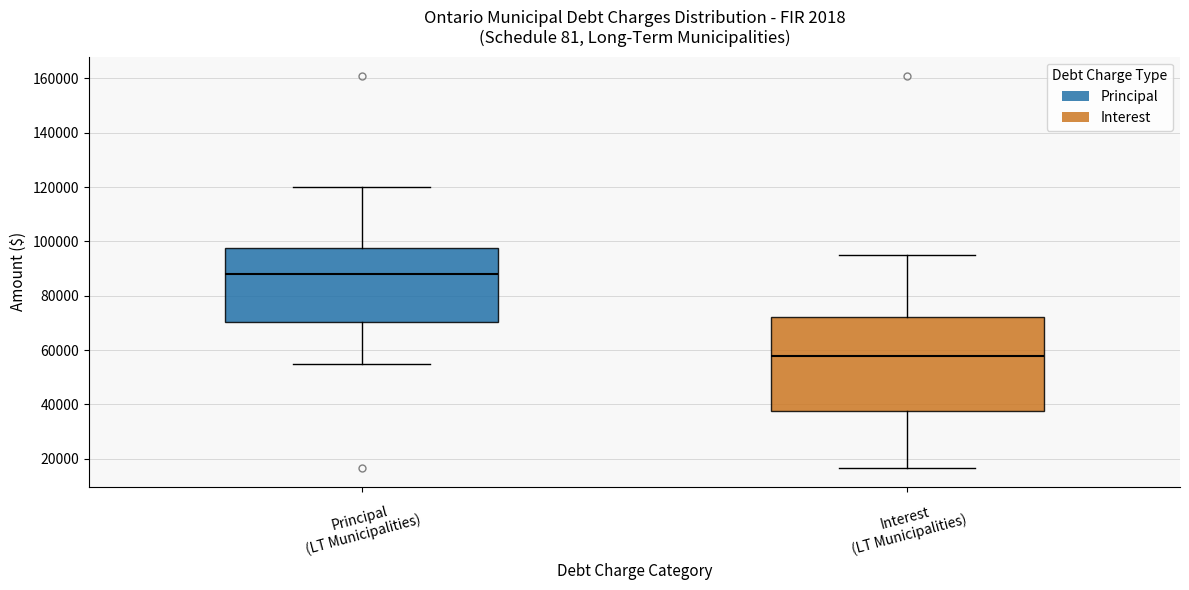

Reading left to right, read every box against the y-axis: the position of its median line, the range the box covers, and the ends of its whiskers. The values are not printed on the chart, so give them approximately, as read against the axis.

Principal (LT Municipalities): median 88000, box 70000 to 98000, whiskers 56000 to 120000
Interest (LT Municipalities): median 58000, box 38000 to 72000, whiskers 16000 to 96000